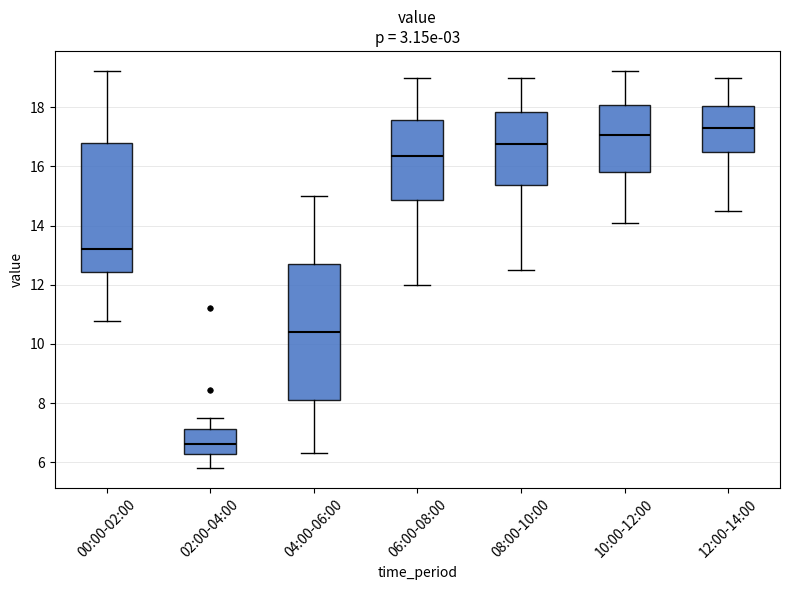

Where does the median line of the box for 00:00-02:00 sit on the y-axis? The values are not printed on the chart, so give them approximately, as read against the axis.

13.2